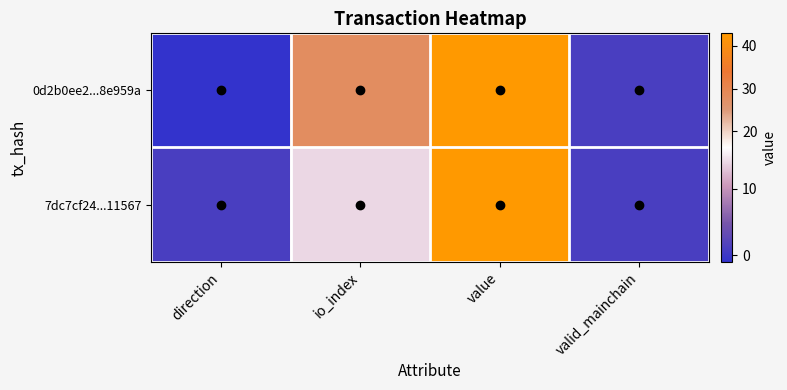

Reading right to left, list all the values displayed in this chart.

0d2b0ee2...8e959a: valid_mainchain=1.0	value=42.9	io_index=28.0	direction=-1.0
7dc7cf24...11567: valid_mainchain=1.0	value=42.9	io_index=14.0	direction=1.0